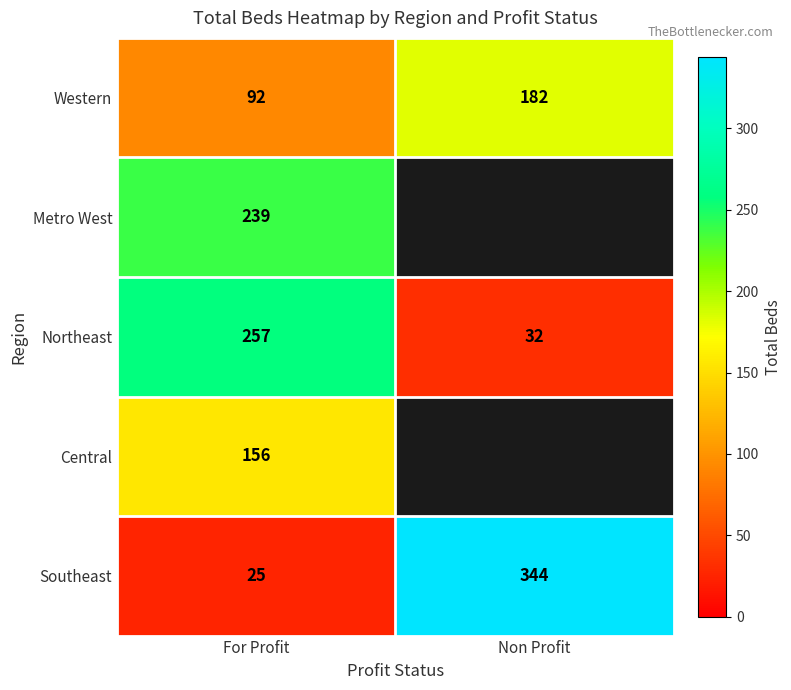

True or false: Western has a value of 57 at For Profit.

False